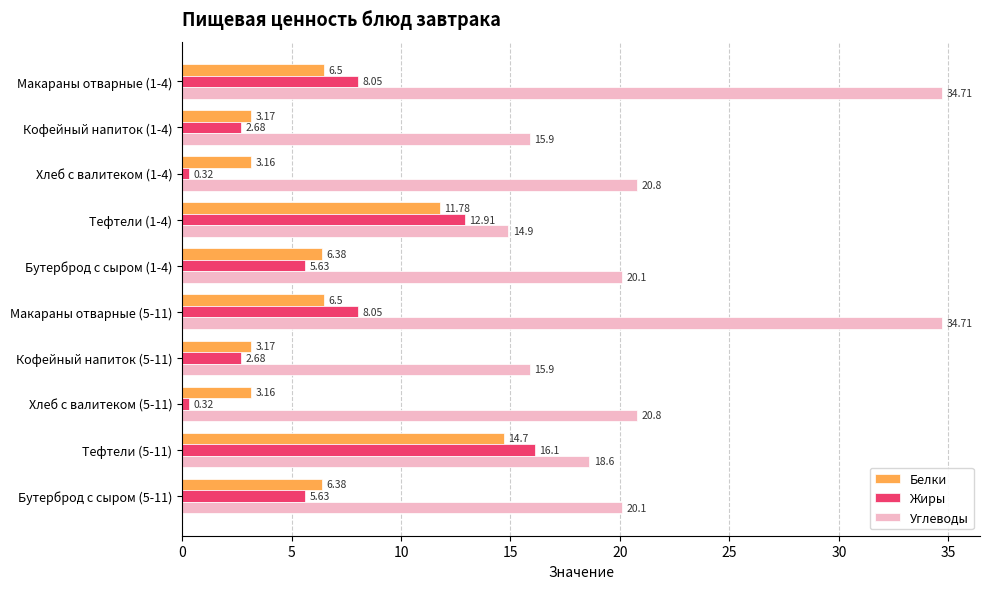

What are all the series names shown in the legend?

Белки, Жиры, Углеводы